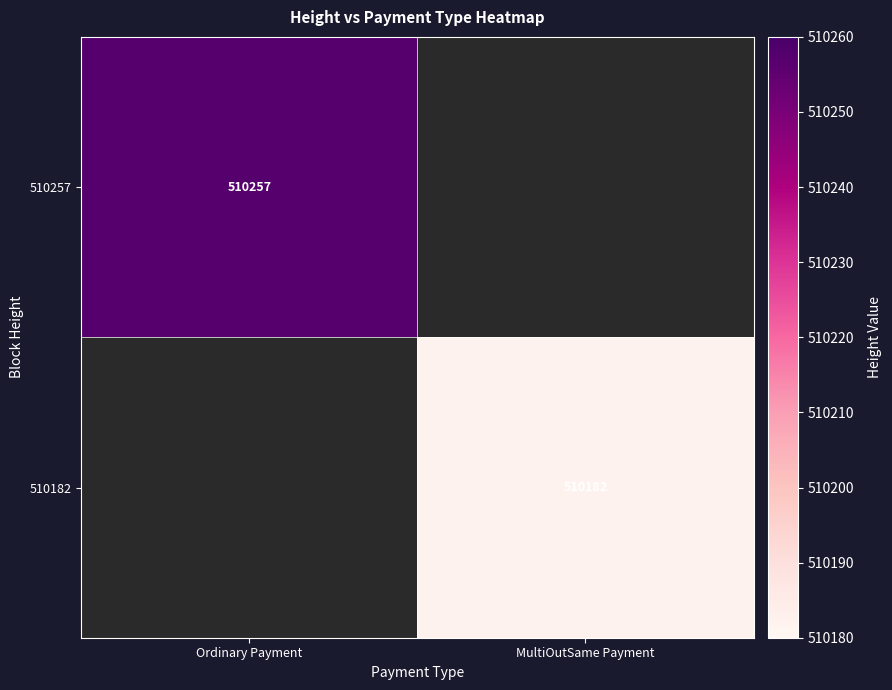

Is the value of 510182 at MultiOutSame Payment greater than the value of 510257 at Ordinary Payment?

No